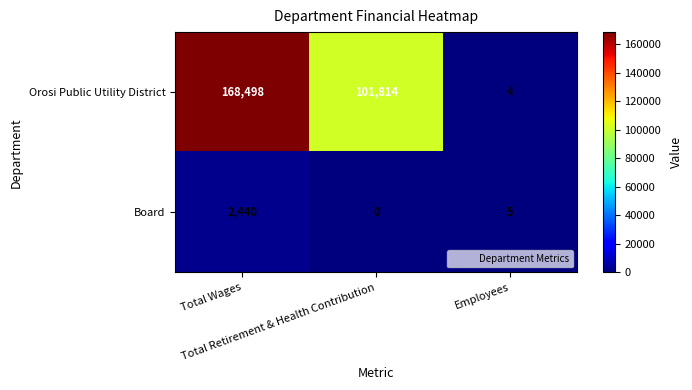

Rank the series by their maximum value, from highest to lowest.

Orosi Public Utility District, Board